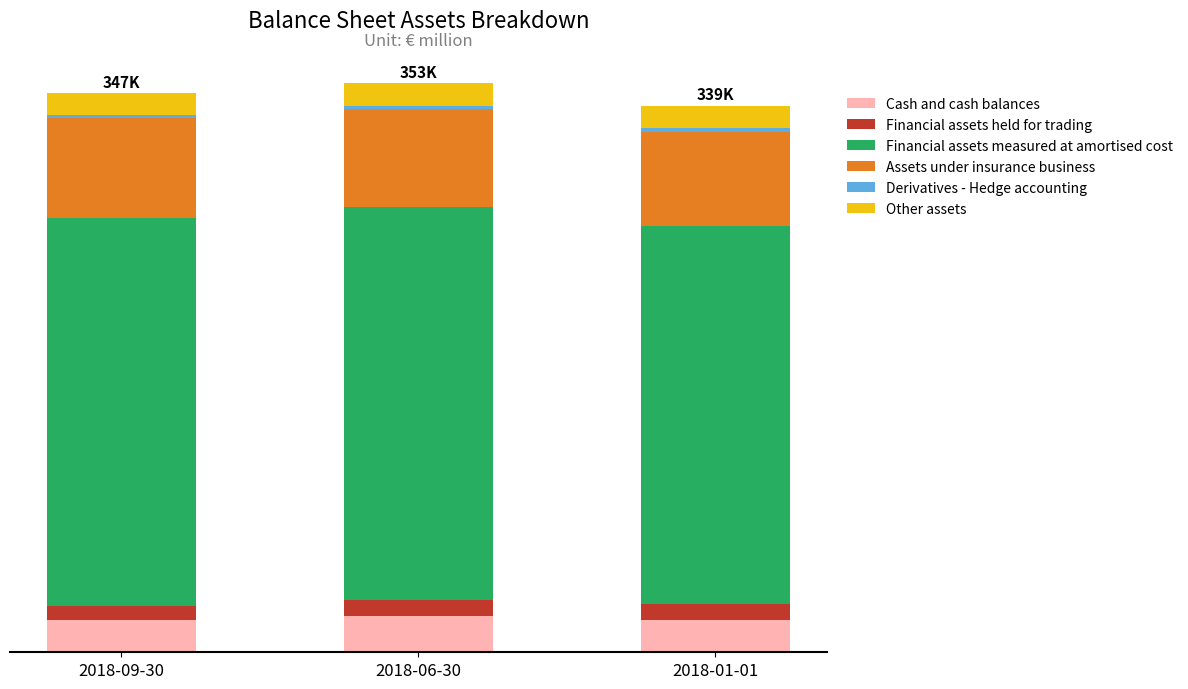

What is the sum of all Other assets values?

41645